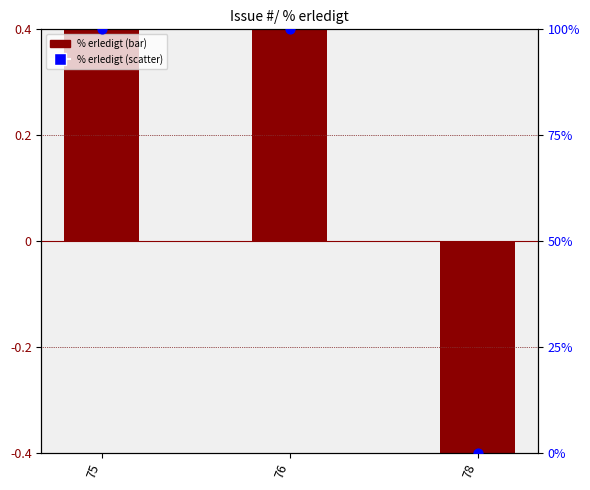

Which series has the widest spread of Y values?

% erledigt